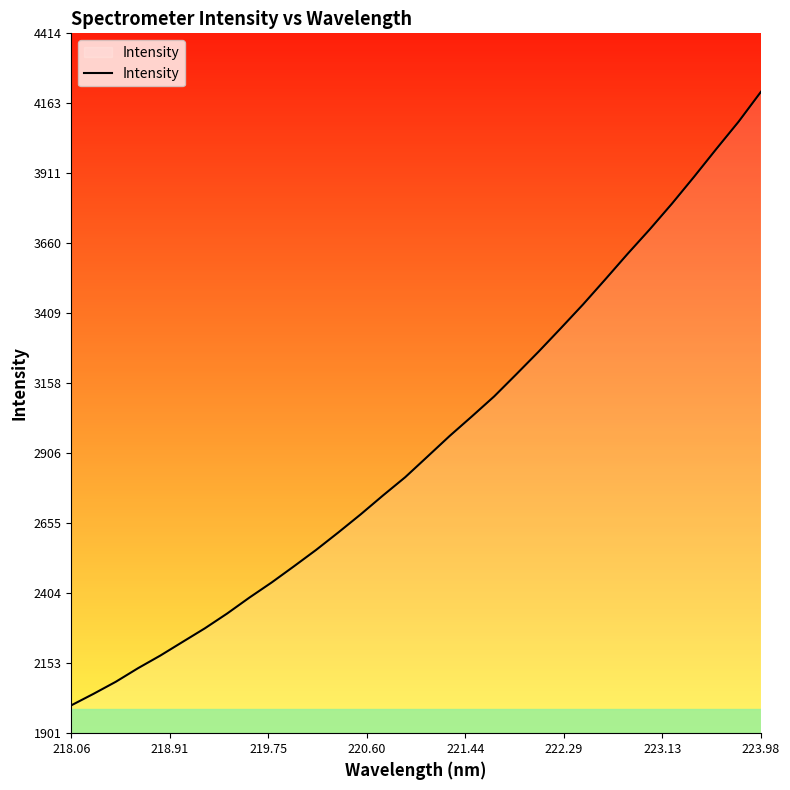

What is the smallest value displayed?

2001.4